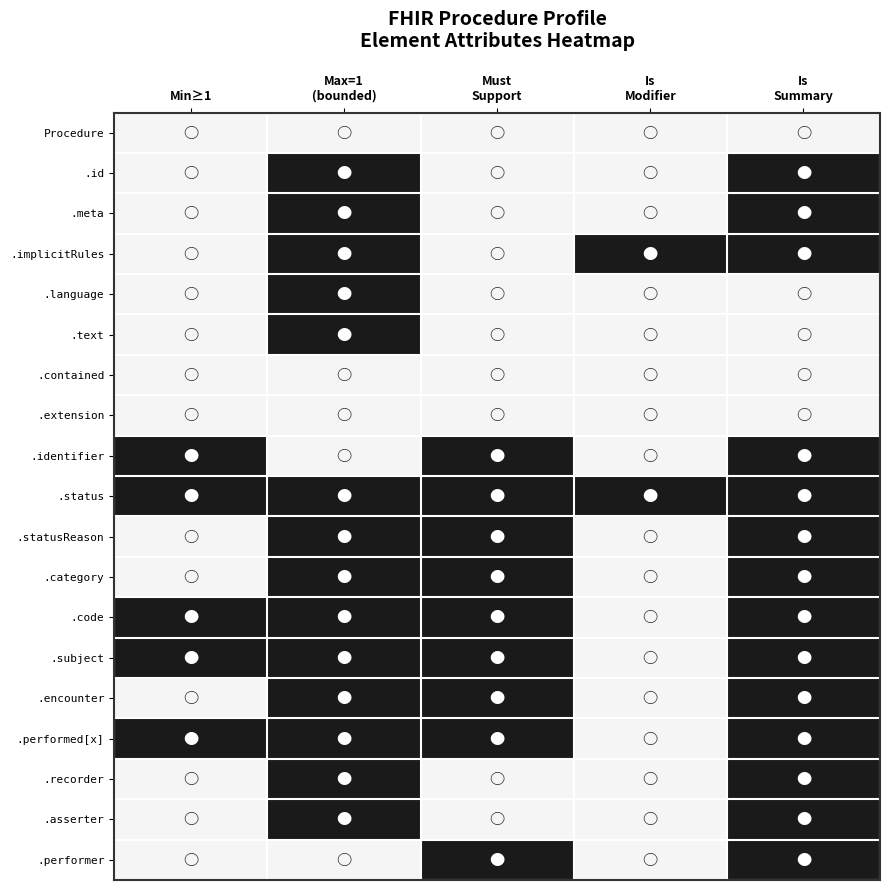

At which category does the chart reach its peak across all series?

Max=1
(bounded)